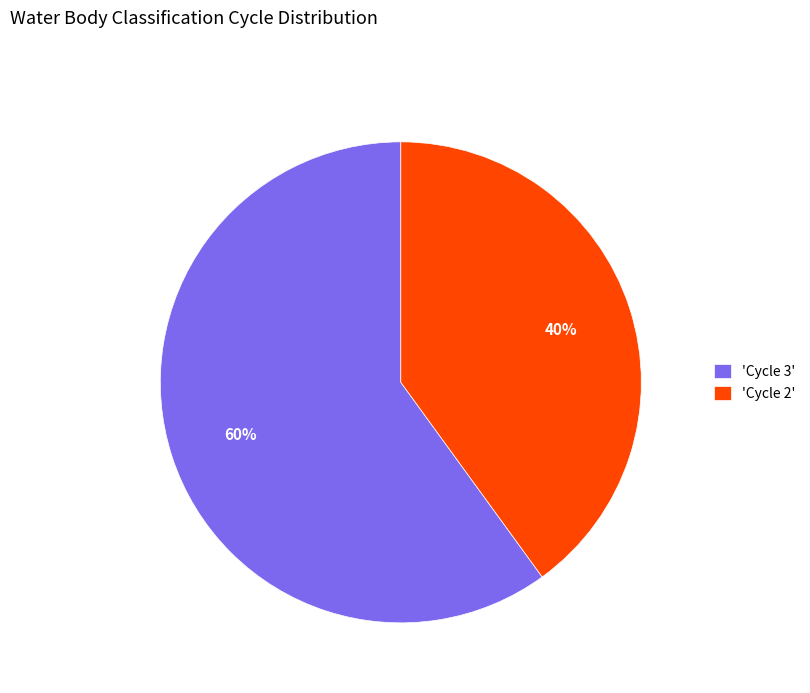

True or false: 'Cycle 3' accounts for 60% of the total.

True